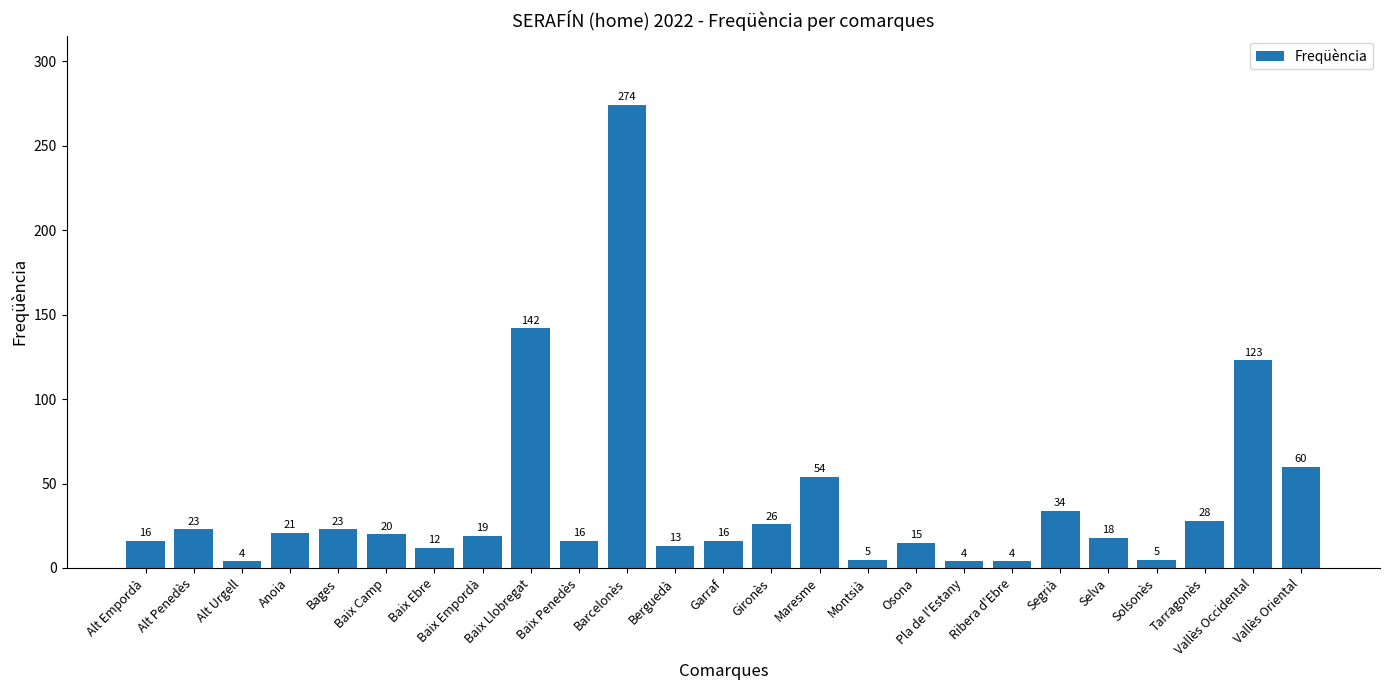

Where is the data nearest to the value 139?

Baix Llobregat